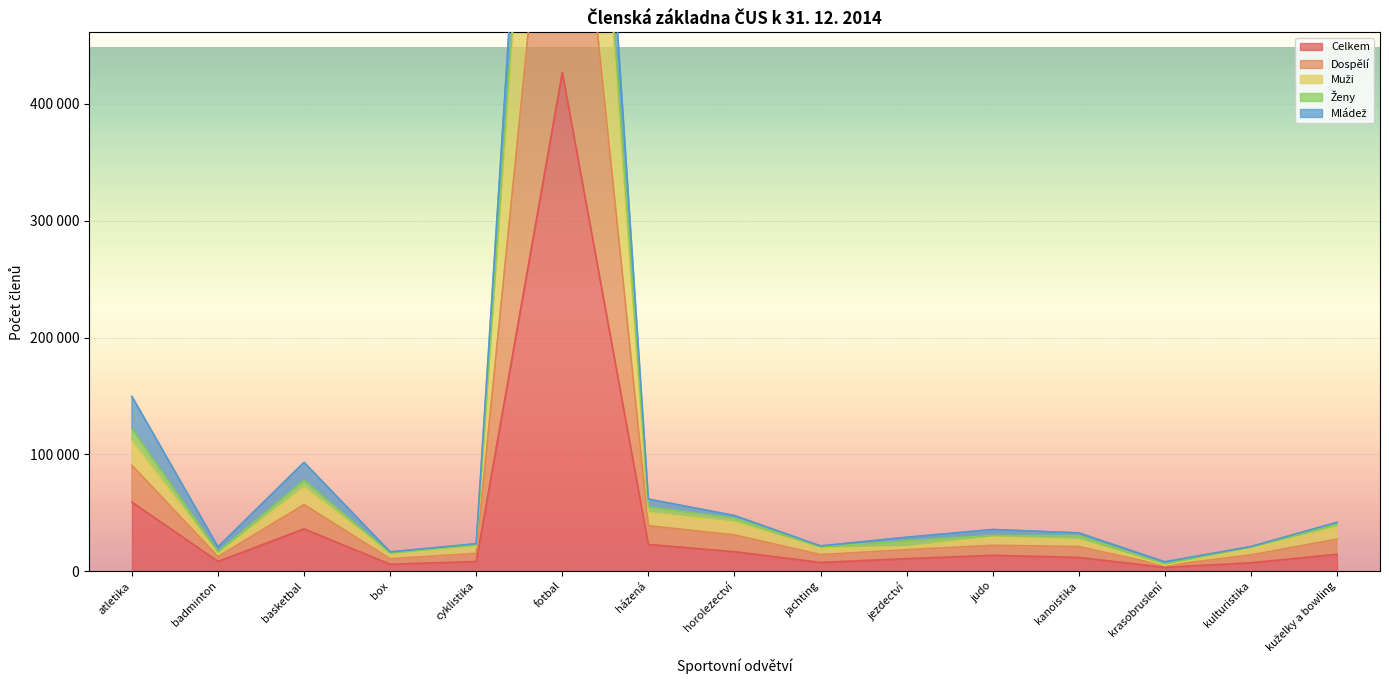

What is the value of the Muži point at the 7th from the left?

55011